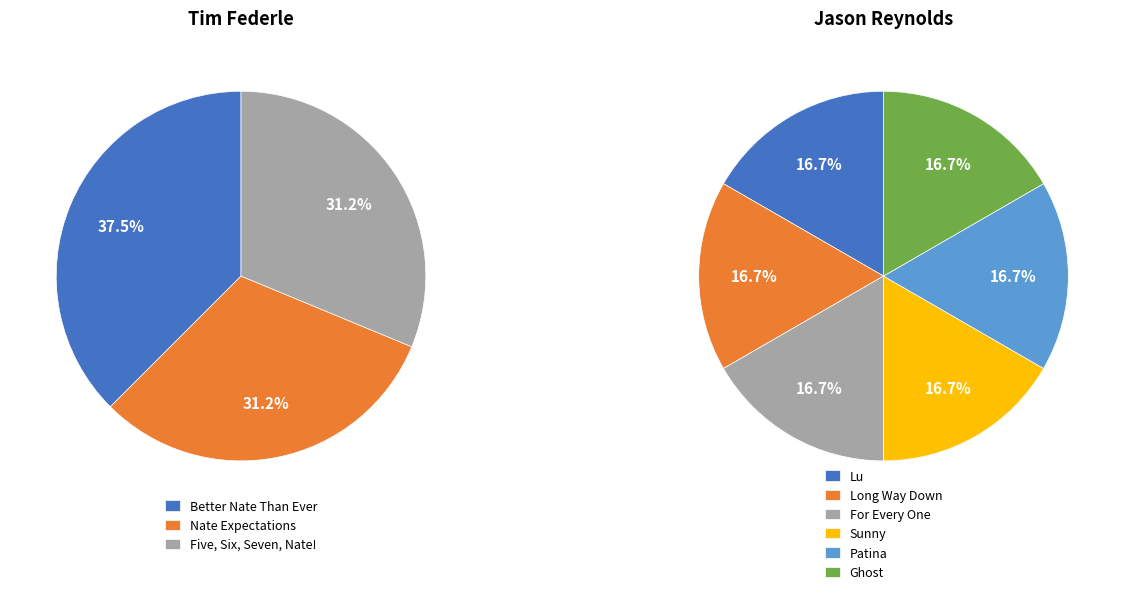

Is it true that Ghost is 1% of the pie?

False